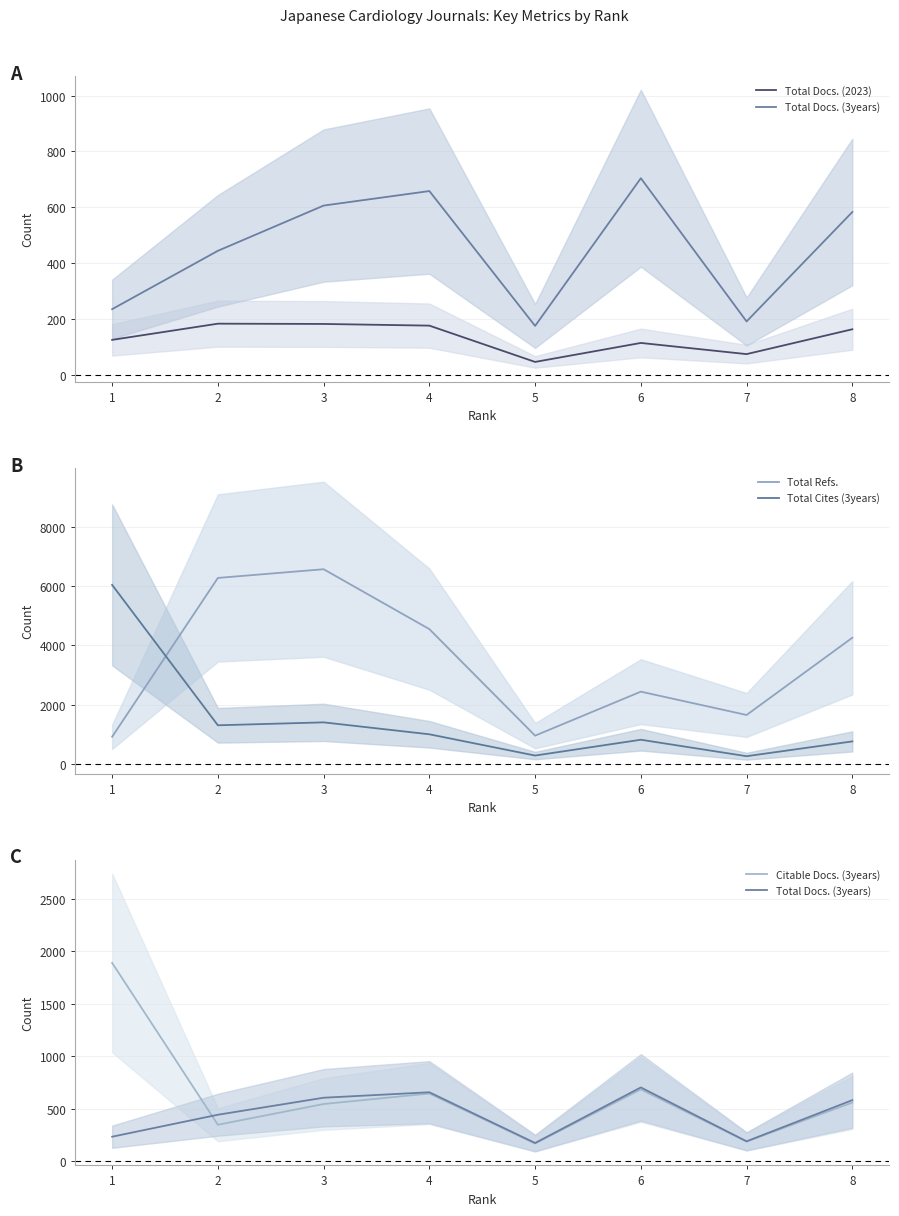

Reading left to right, list all the values displayed in this chart.

Total Docs. (2023): 1=125	2=183	3=182	4=176	5=46	6=114	7=74	8=163
Total Docs. (3years): 1=235	2=444	3=606	4=658	5=175	6=704	7=191	8=583
Total Refs.: 1=913	2=6277	3=6571	4=4548	5=950	6=2436	7=1648	8=4257
Total Cites (3years): 1=6041	2=1300	3=1399	4=996	5=278	6=812	7=256	8=756
Citable Docs. (3years): 1=1889	2=349	3=546	4=646	5=171	6=685	7=189	8=560